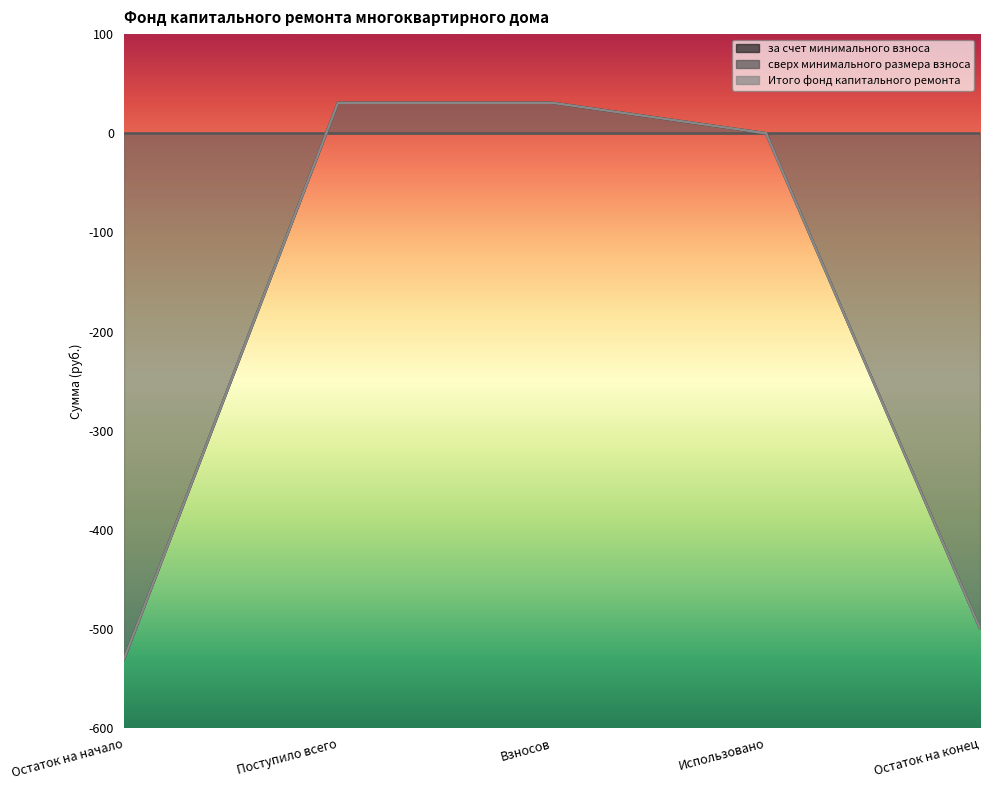

Rank the series at Остаток на конец from lowest to highest value.

за счет минимального взноса, Итого фонд капитального ремонта